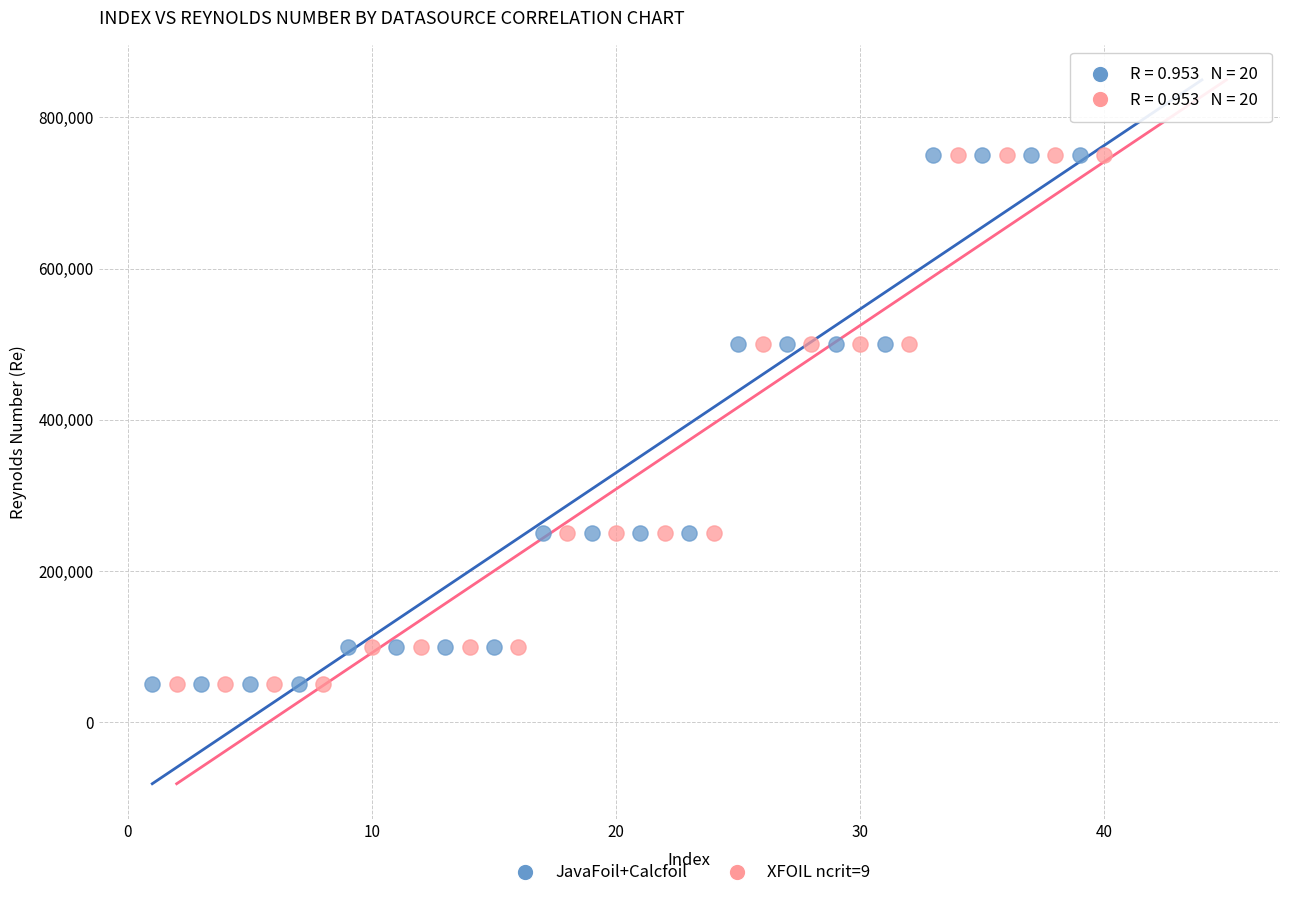

What are all the series names shown in the legend?

JavaFoil+Calcfoil, XFOIL ncrit=9